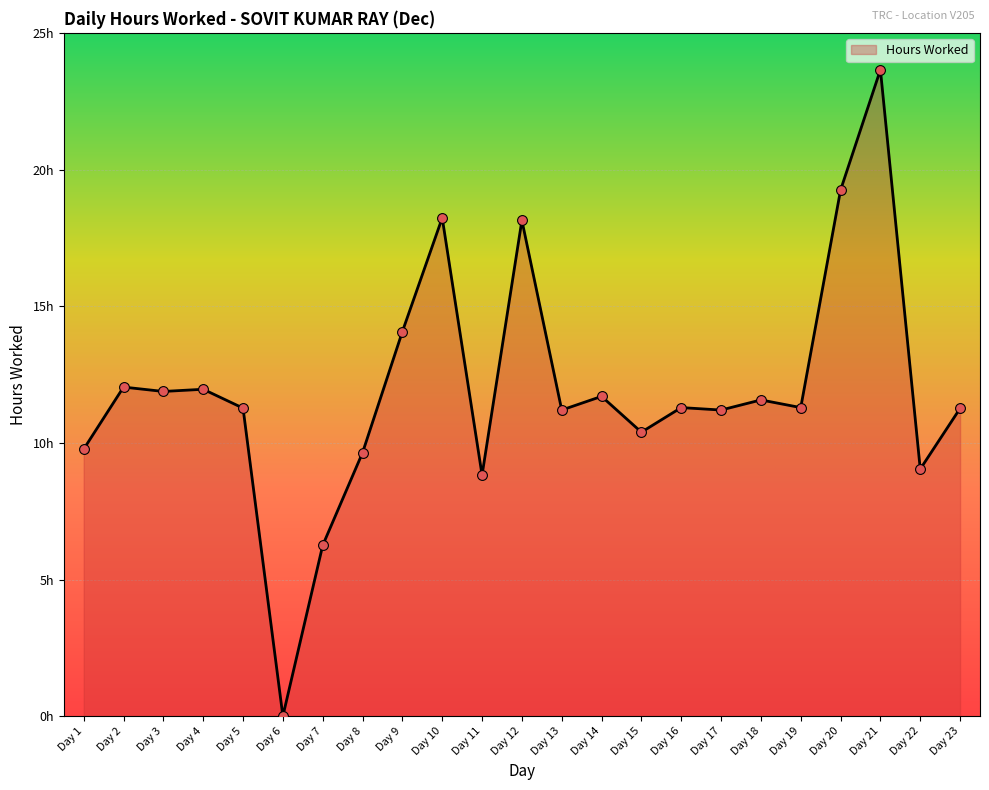

Between Day 1 and Day 10, which is larger?

Day 10